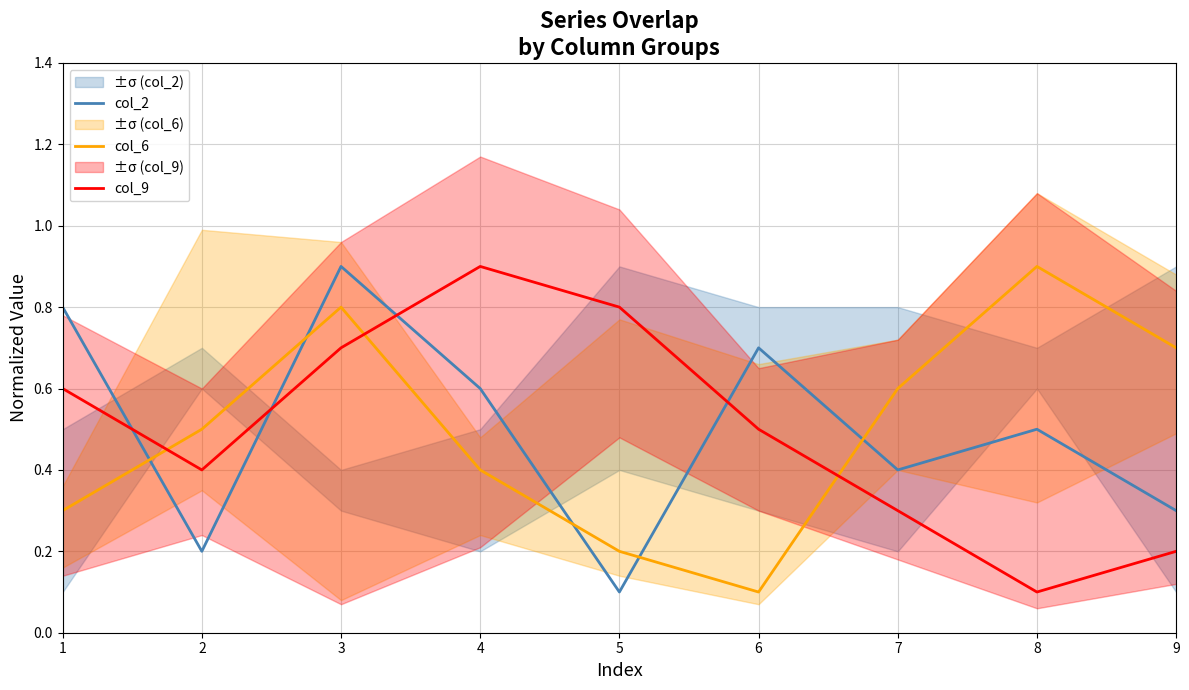

Which category has the highest value across all series?

3